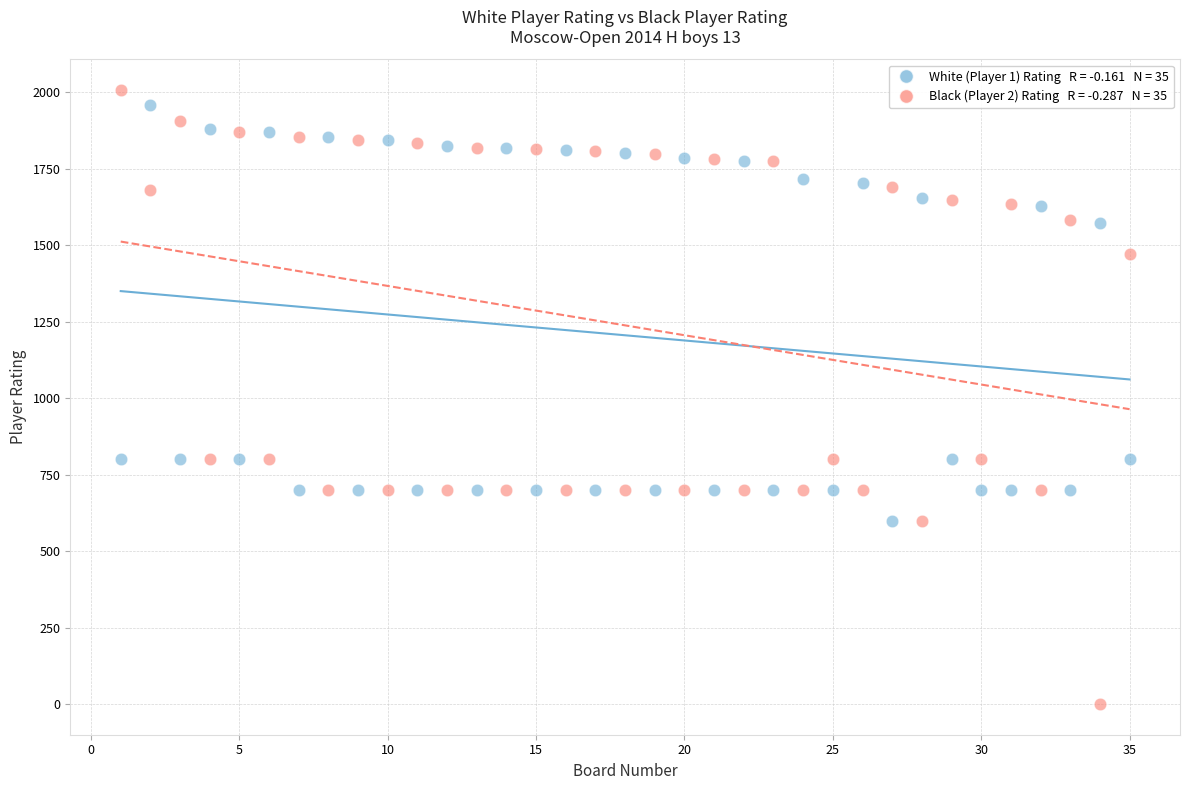

Across all data points, what is the range of X values (max minus min)?

34